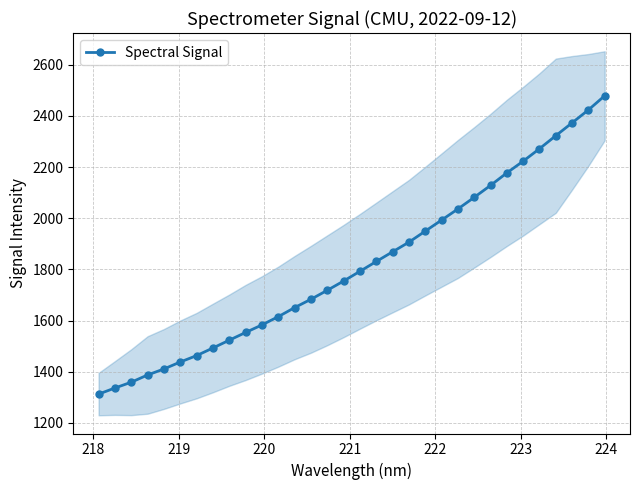

What is the value of the Spectral Signal point at the 31st from the left?

2423.2